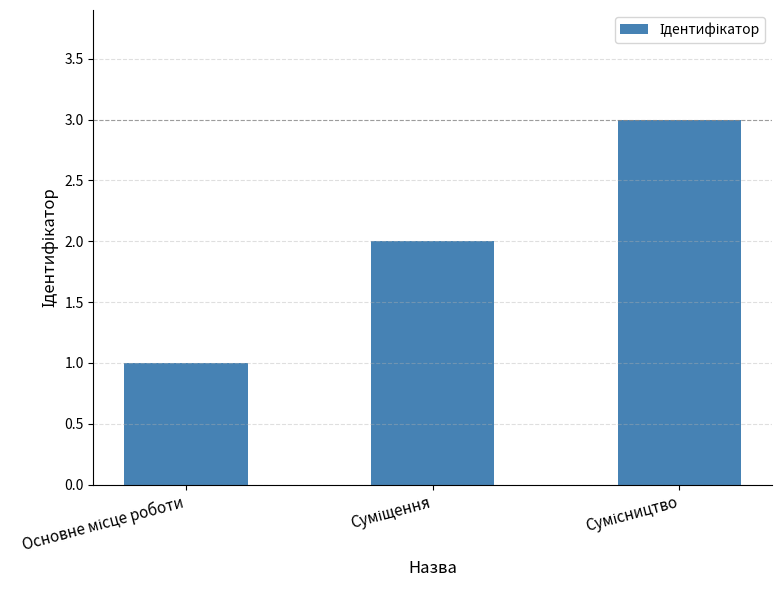

What is the sum of all values?

6